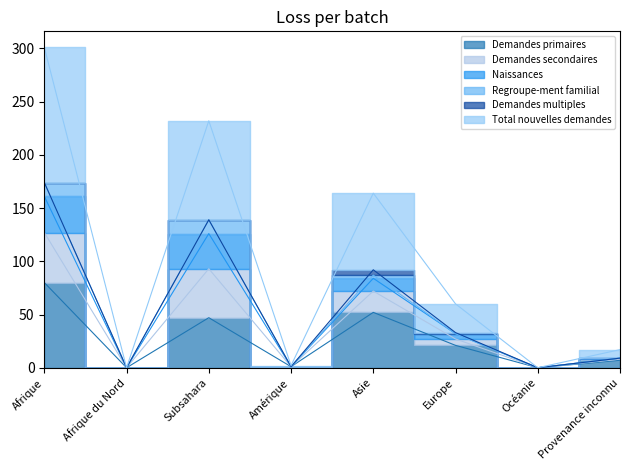

In Demandes primaires, how many points are higher than both neighbors (excluding endpoints)?

2